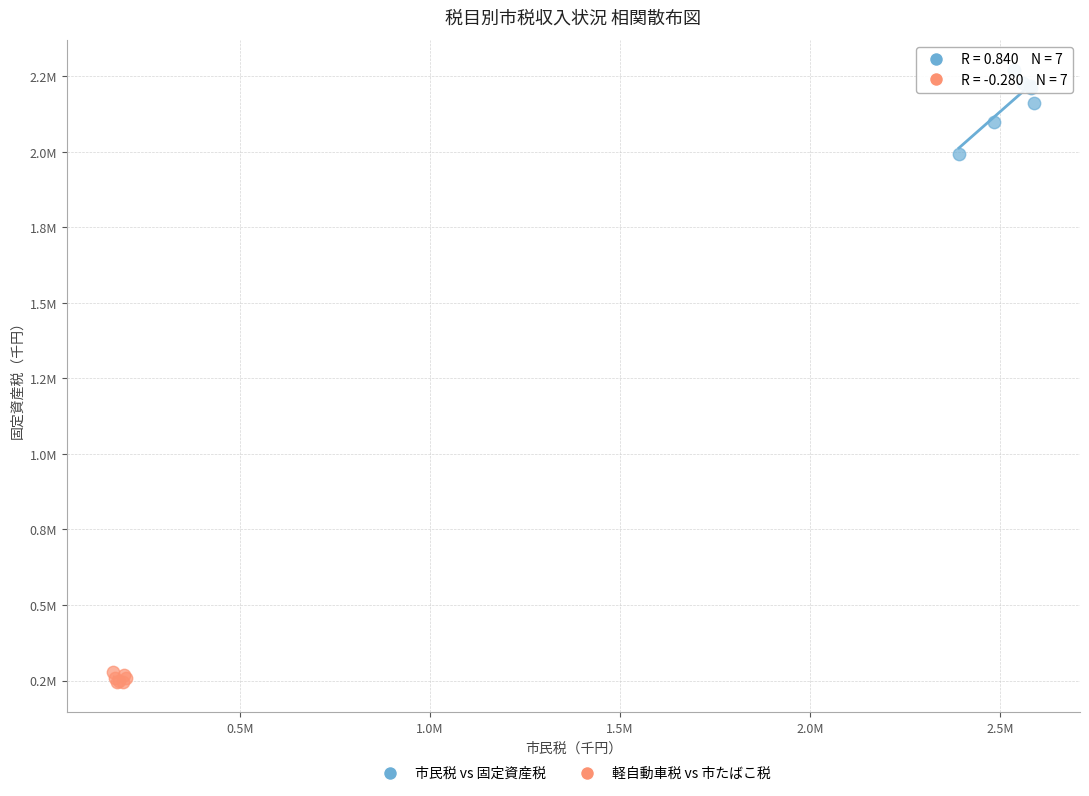

What are all the series names shown in the legend?

市民税 vs 固定資産税, 軽自動車税 vs 市たばこ税